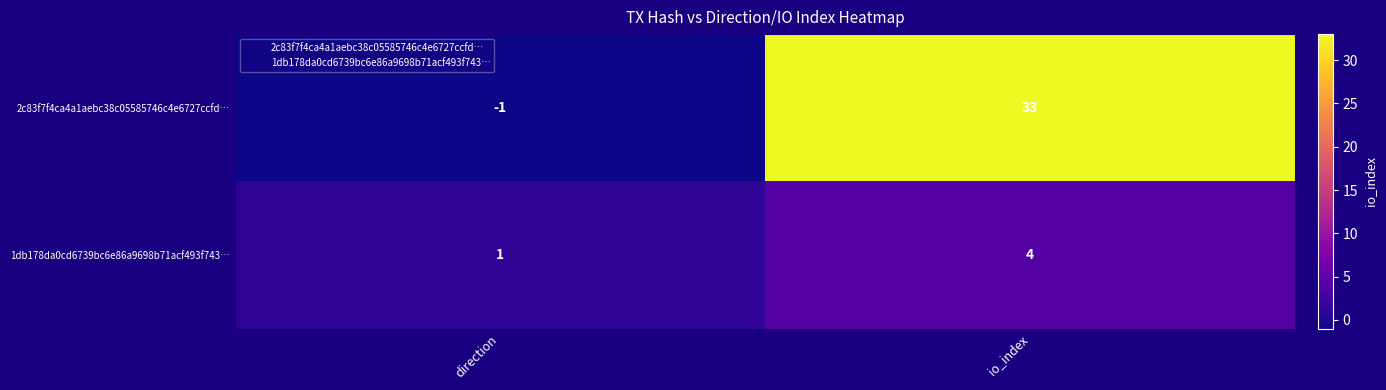

Rank the series by their average value, from highest to lowest.

2c83f7f4ca4a1aebc38c05585746c4e6727ccfd…, 1db178da0cd6739bc6e86a9698b71acf493f743…